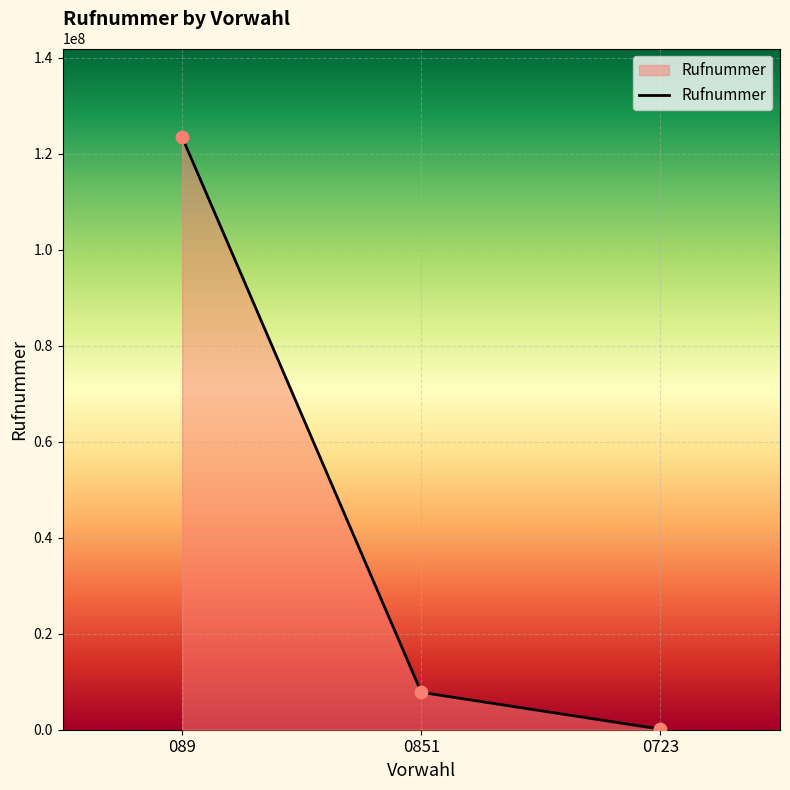

Which has a higher value, 089 or 0723?

089